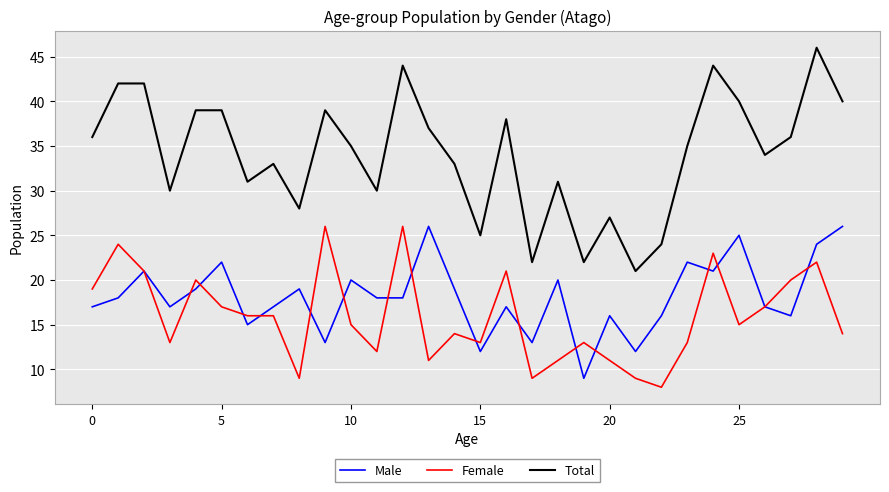

What is the average value of the Male series?

18